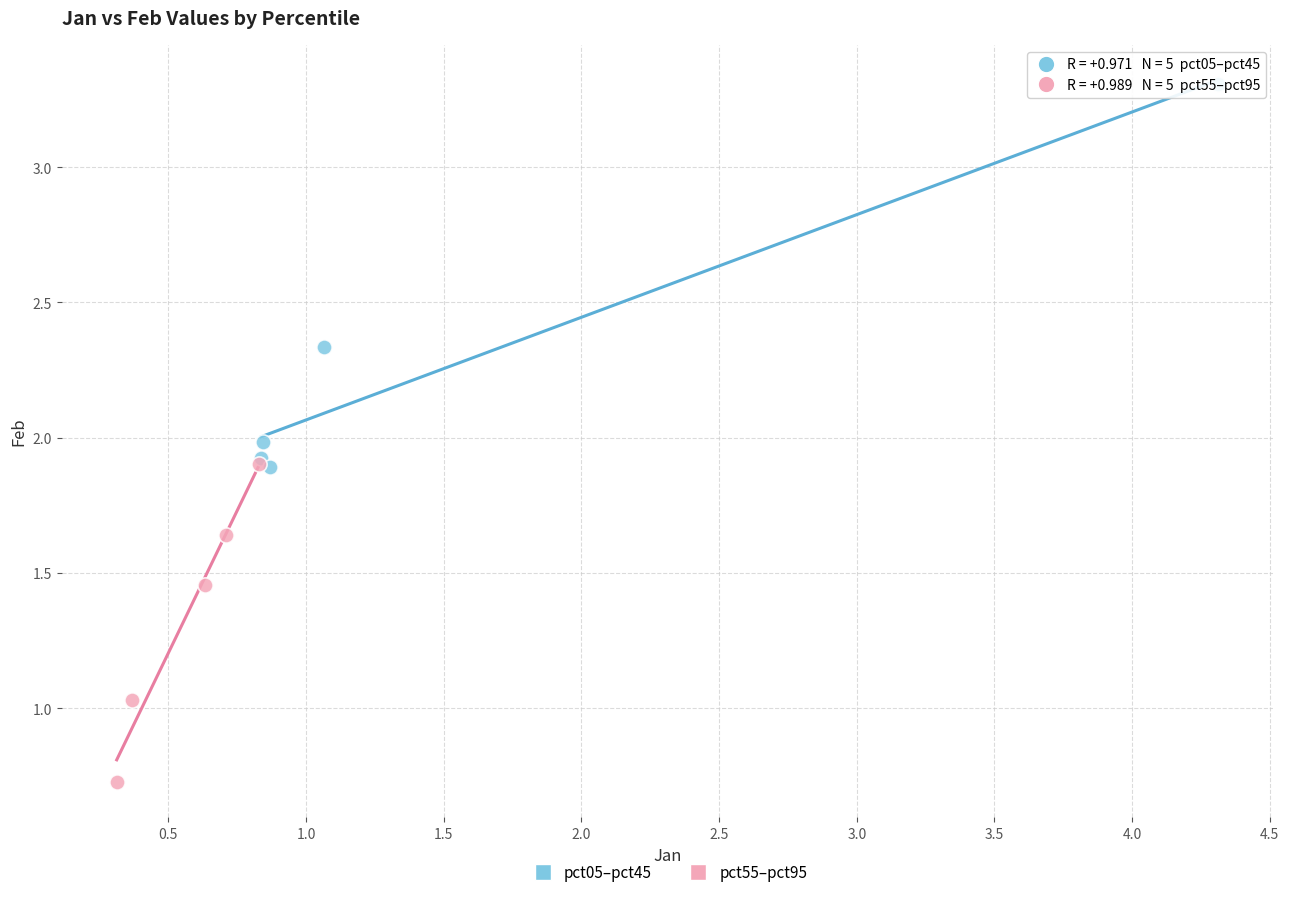

Which series contains the highest Y value?

pct05–pct45